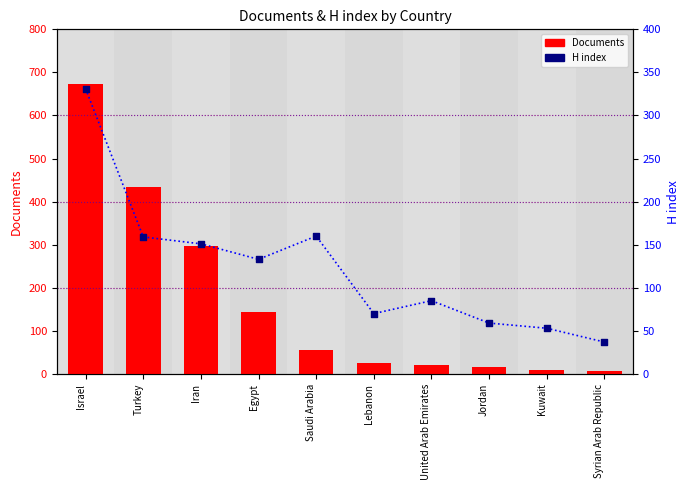

Which series contains the highest Y value?

Documents